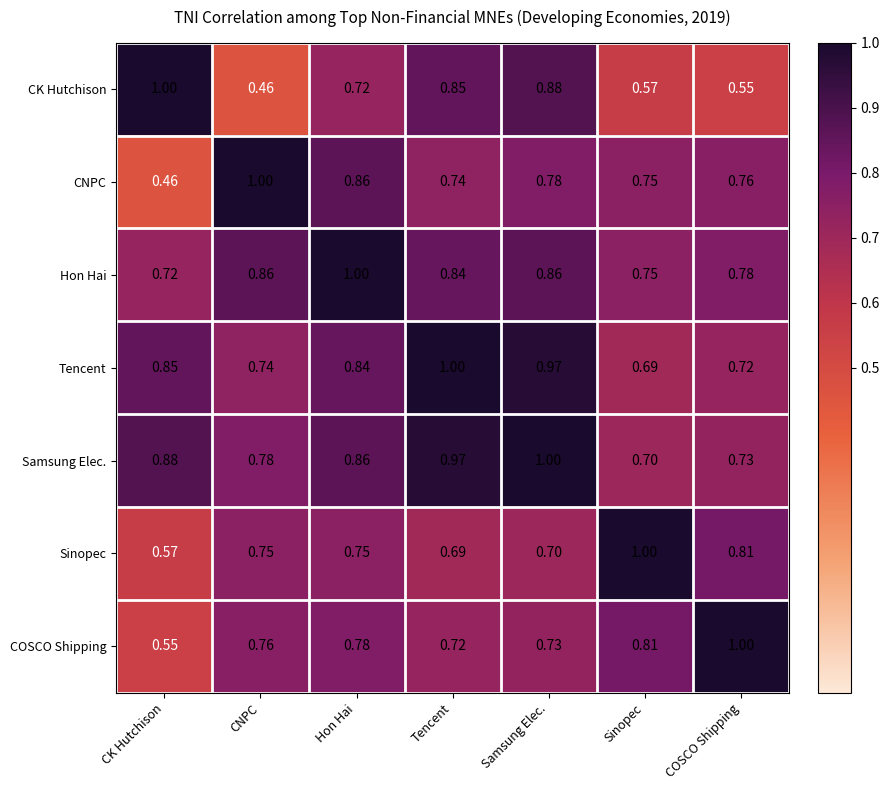

At Tencent, list the series in order from smallest to largest.

Sinopec, COSCO Shipping, CNPC, Hon Hai, CK Hutchison, Samsung Elec., Tencent